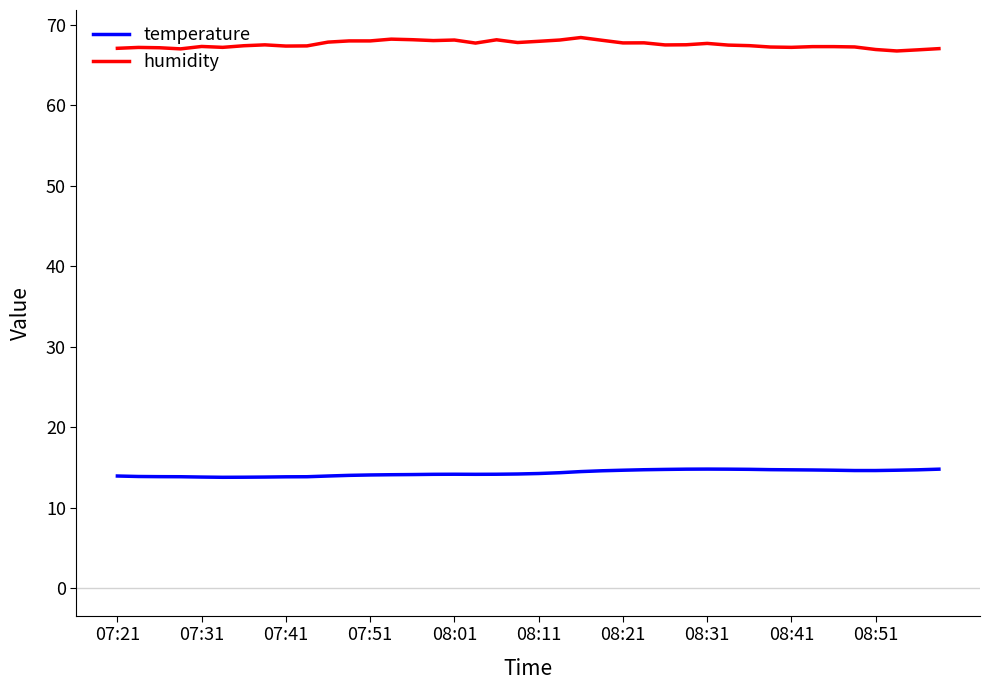

What is the difference between the second highest and second lowest values in the temperature series?

1.0